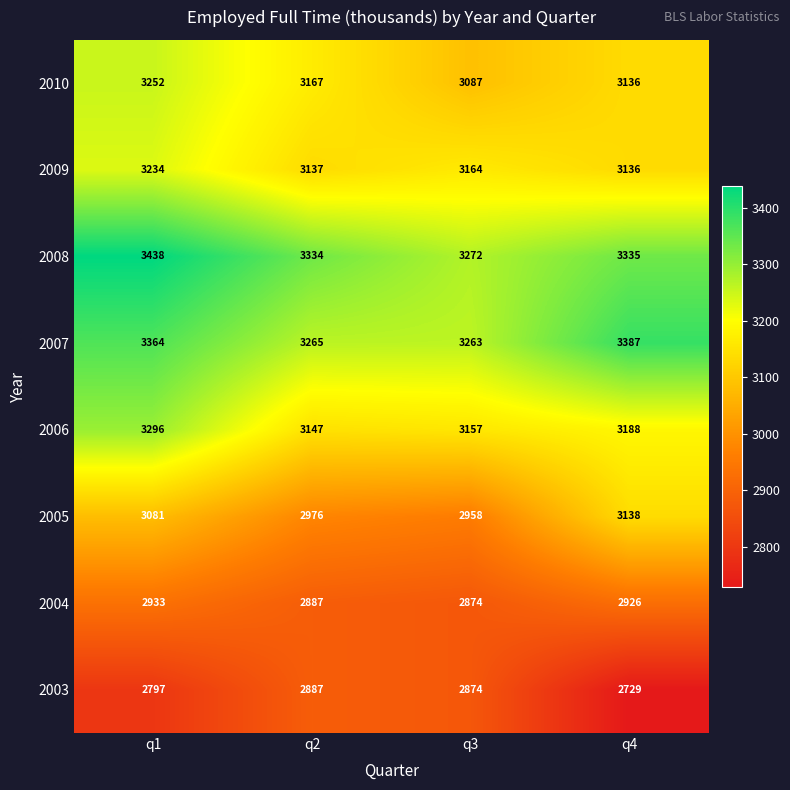

Which series has the largest total across all categories?

2008